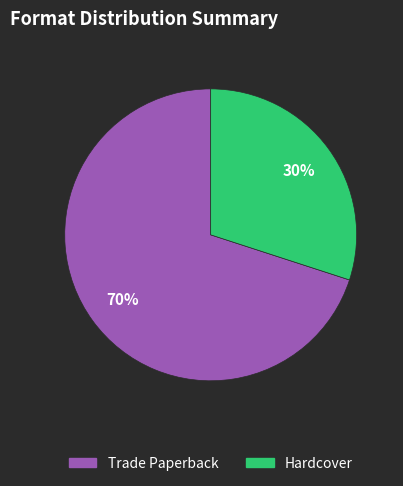

Does Trade Paperback represent more than half of the total?

Yes